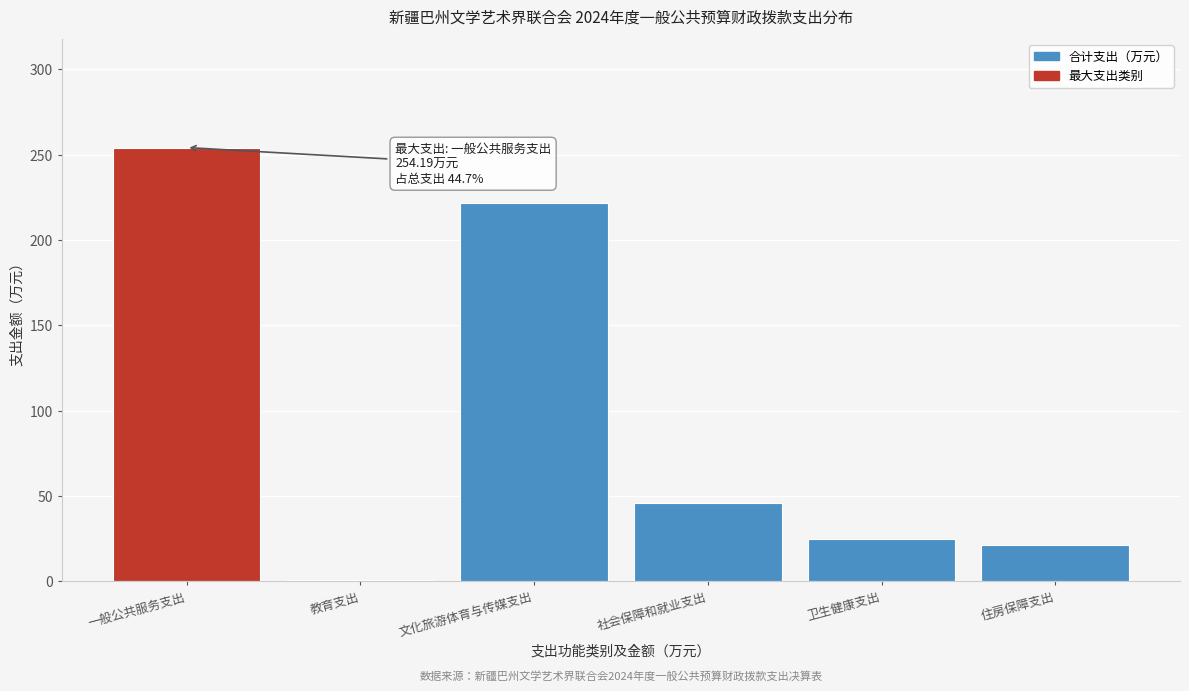

Reading left to right, extract all data points from this chart.

一般公共服务支出=254.2	教育支出=0.8	文化旅游体育与传媒支出=221.5	社会保障和就业支出=46.2	卫生健康支出=24.7	住房保障支出=21.6